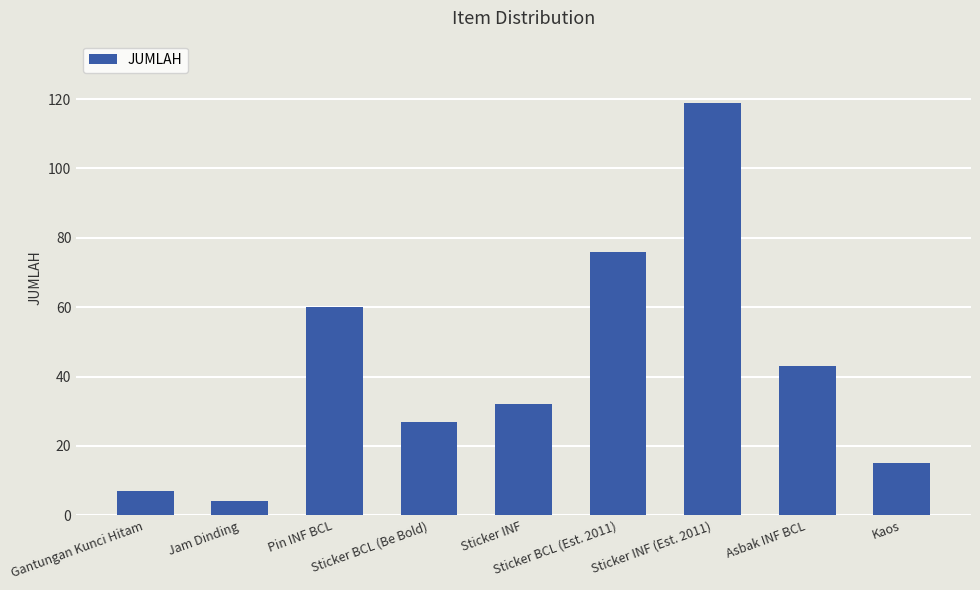

How many values are below 32?

4